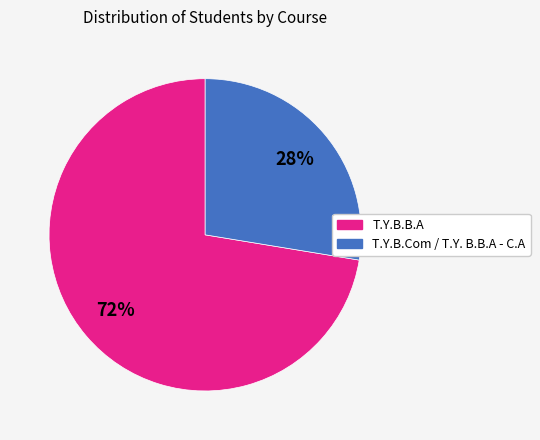

Does any single category account for the majority?

Yes